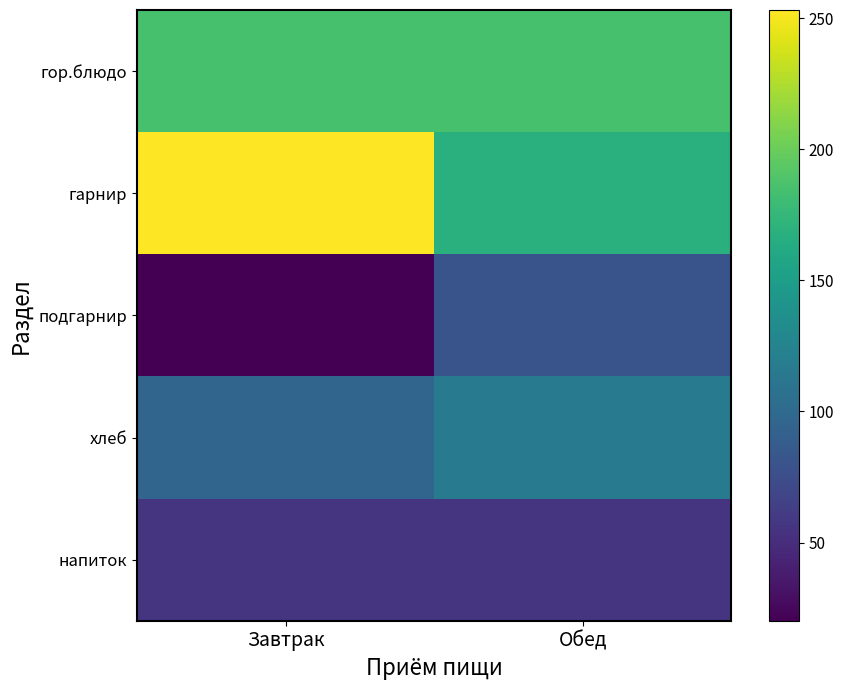

Rank the series at Завтрак from lowest to highest value.

подгарнир, напиток, хлеб, гор.блюдо, гарнир